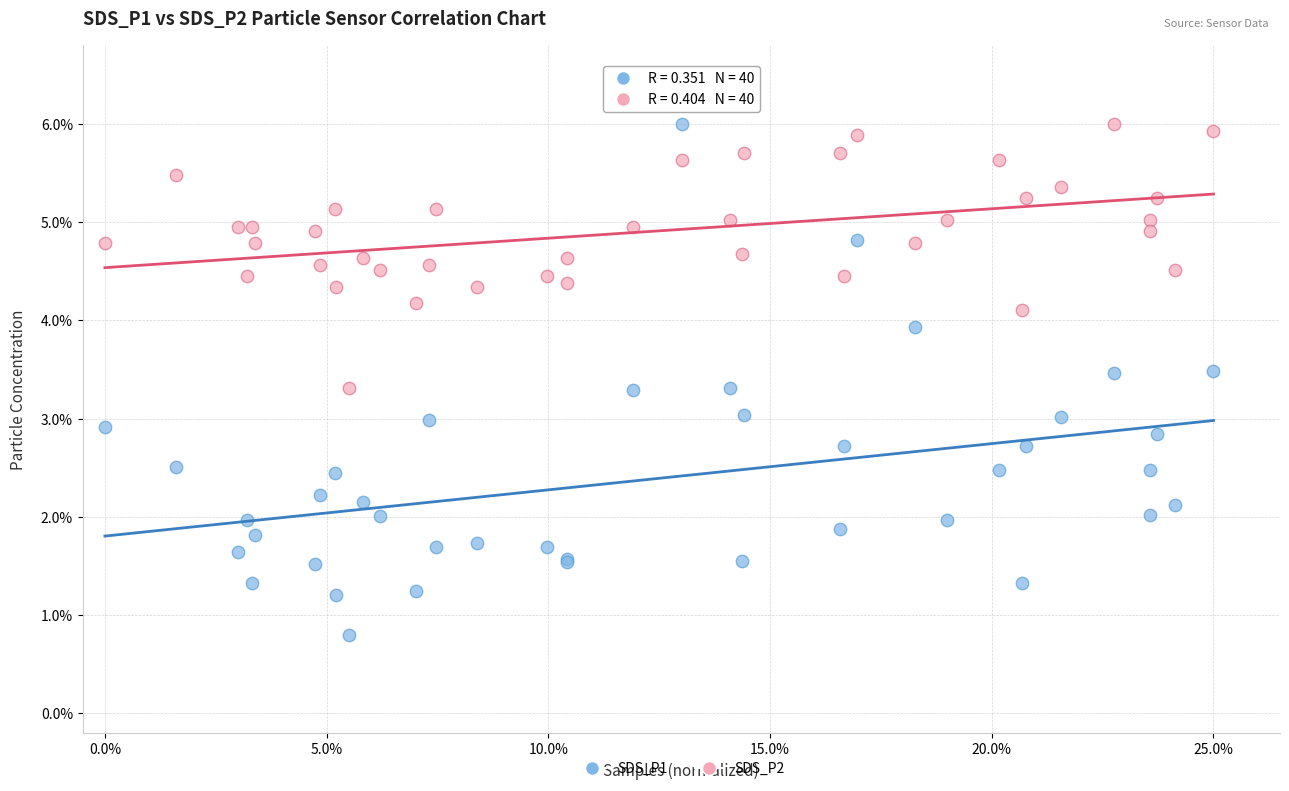

What are all the series names shown in the legend?

SDS_P1, SDS_P2